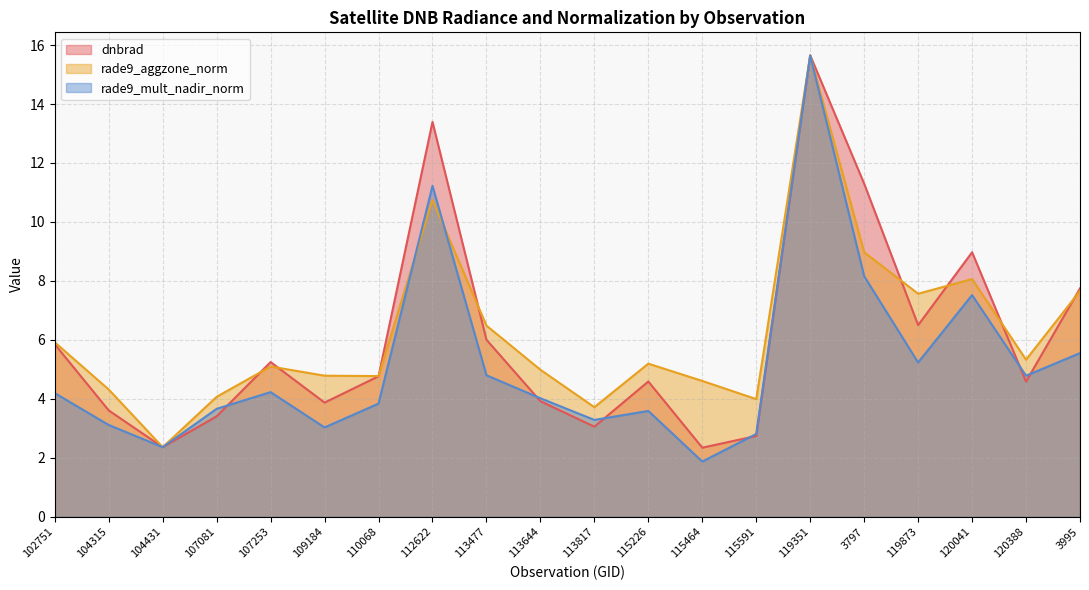

Which series has the largest total across all categories?

rade9_aggzone_norm